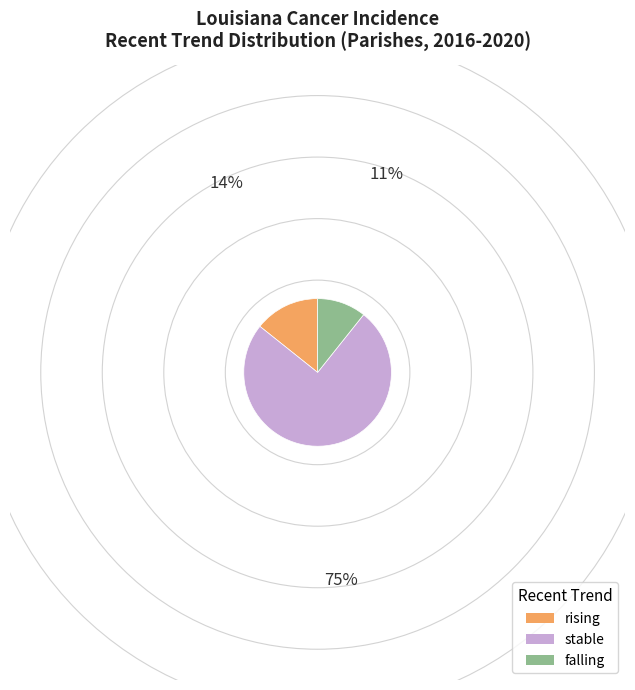

Combined, do falling and stable account for over 50%?

Yes